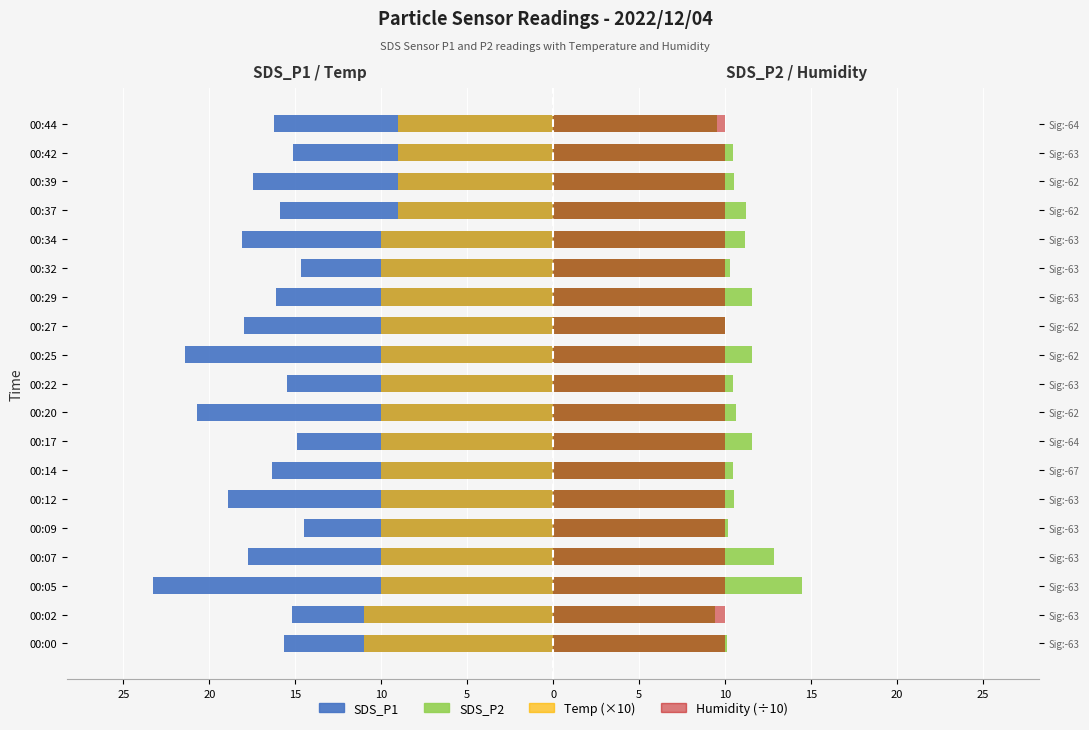

How many bars are there in total?

76